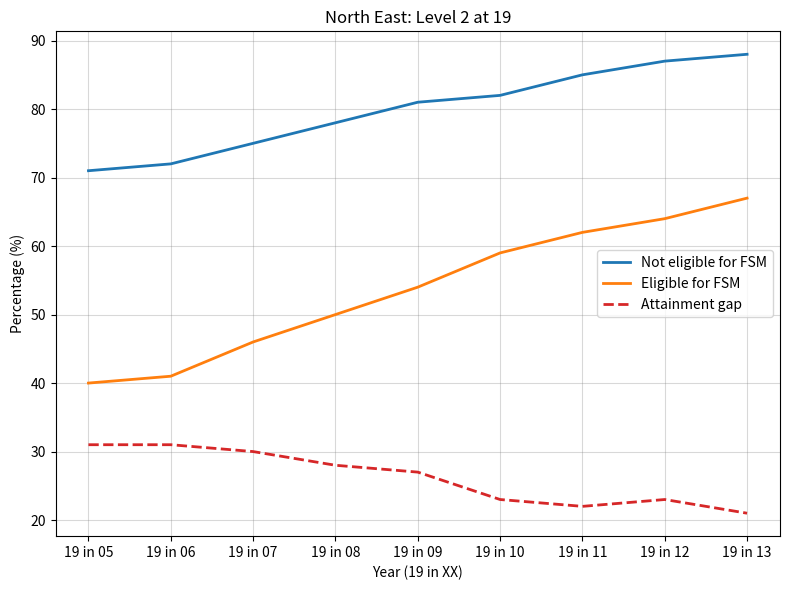

Rank the series by their maximum value, from highest to lowest.

Not eligible for FSM, Eligible for FSM, Attainment gap